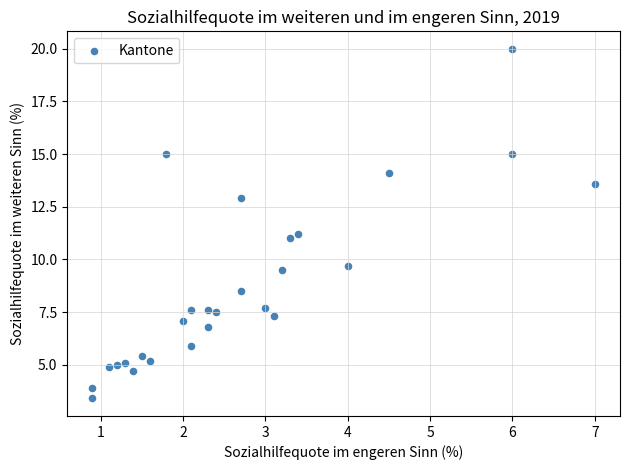

What is the range of X values (max minus min)?

6.1